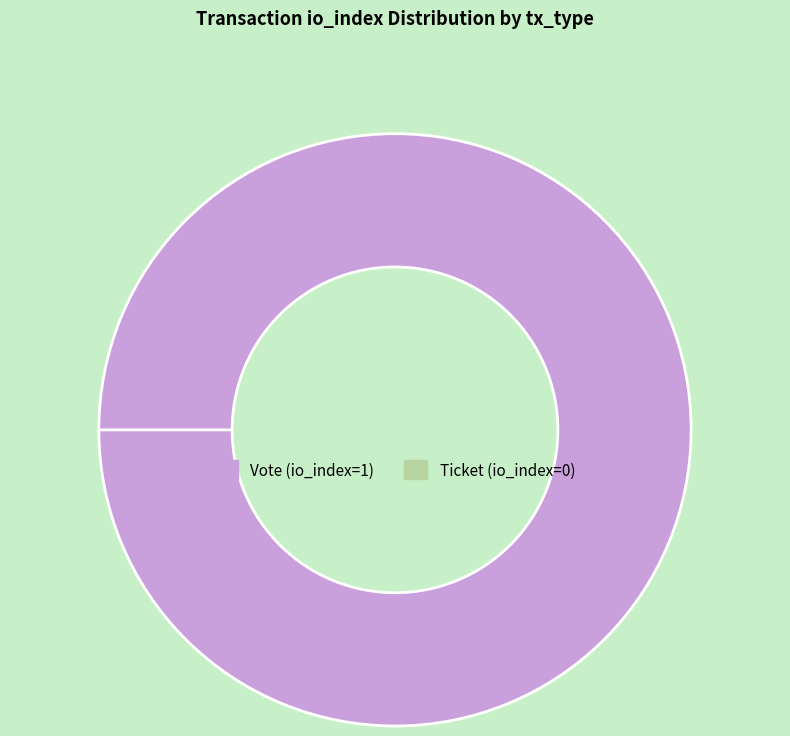

Which slice is the largest?

Vote (io_index=1)